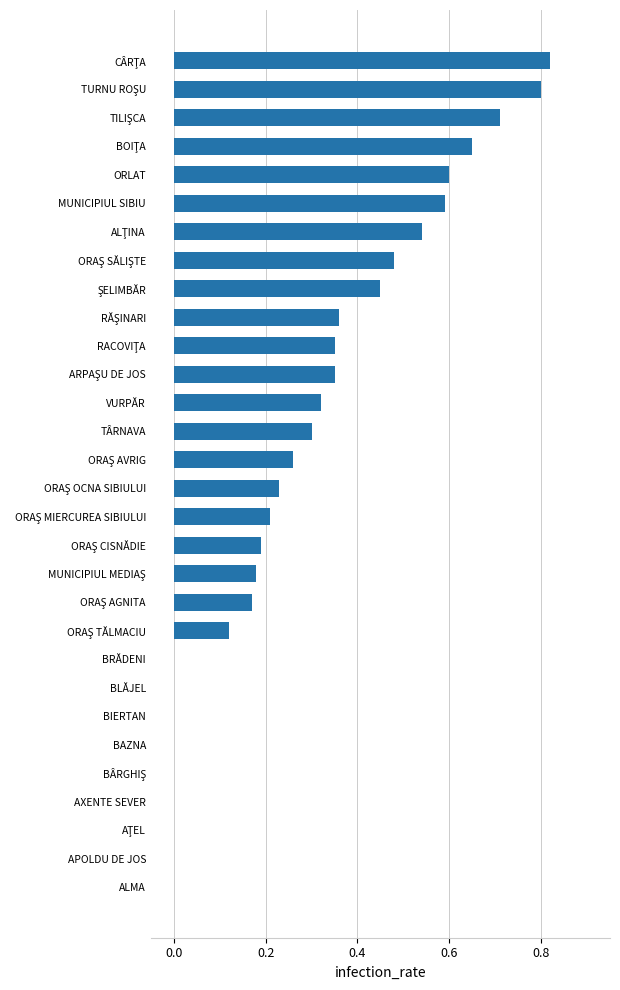

The value at BAZNA is 0.0. True or false?

True